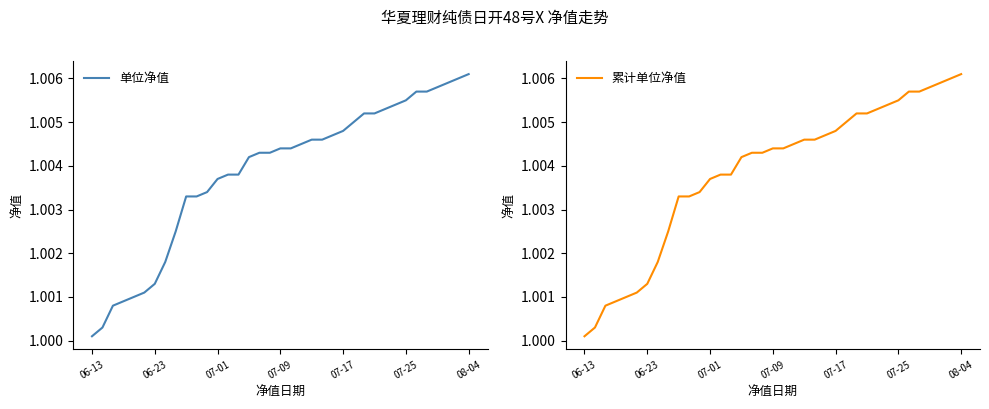

At which label does 单位净值 reach its minimum?

06-13